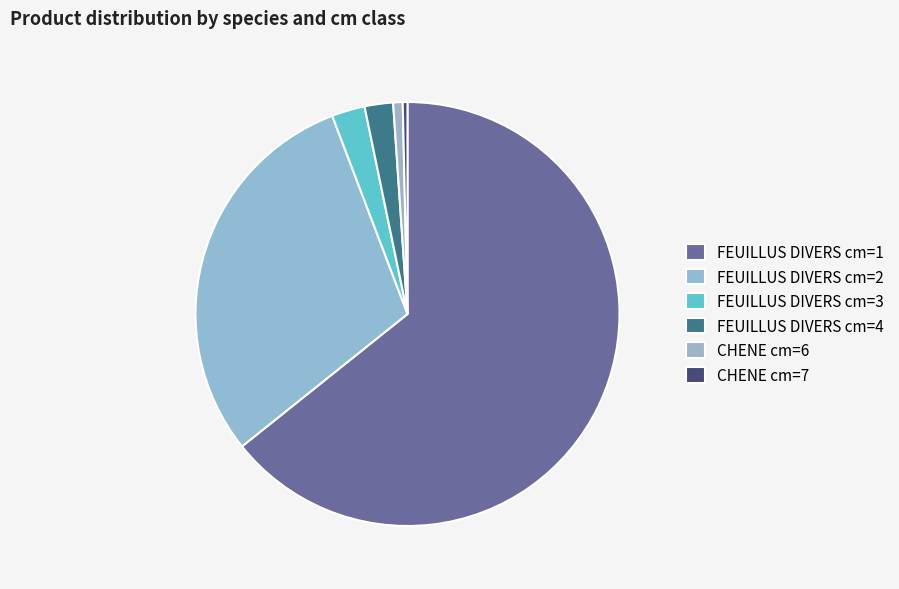

How much of the chart is everything except FEUILLUS DIVERS cm=3?

97.5%